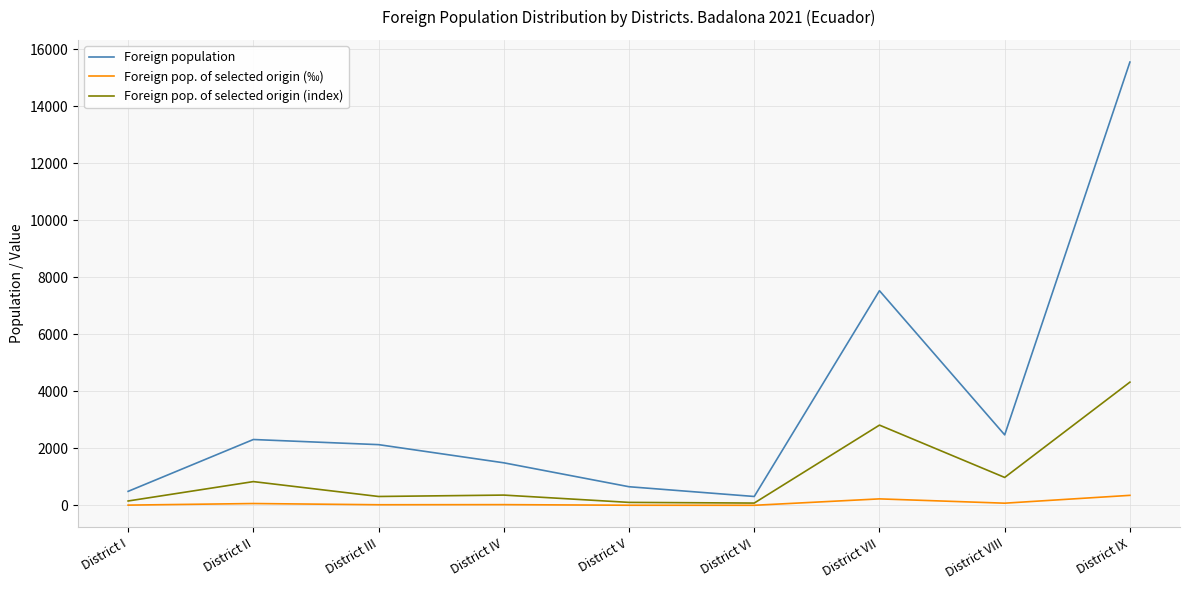

What is the minimum value shown in the chart?

7